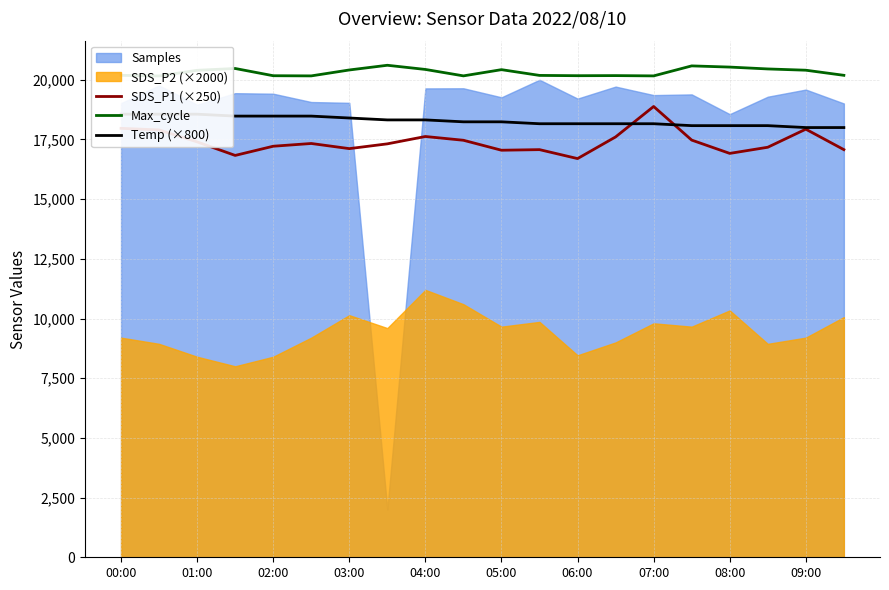

What is the highest value of the SDS_P1 (×250) series?

18882.5